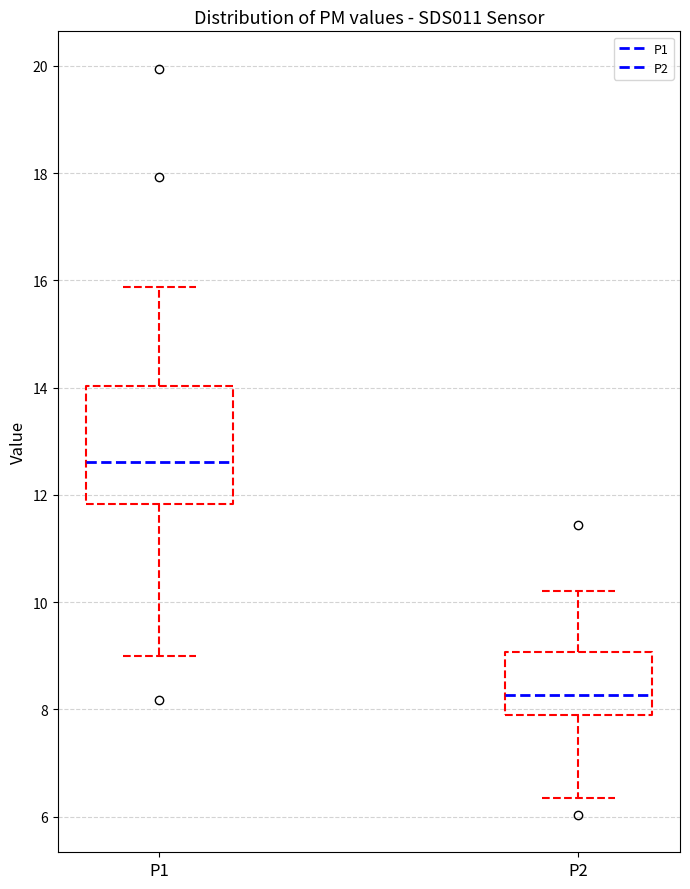

Reading left to right, transcribe this box plot: for each box, give where its median line is, the range the box spans, and where its two whiskers end, as read against the y-axis. The values are not printed on the chart, so give them approximately, as read against the axis.

P1: median 12.6, box 11.8 to 14.0, whiskers 9.0 to 15.8
P2: median 8.2, box 7.8 to 9.0, whiskers 6.4 to 10.2